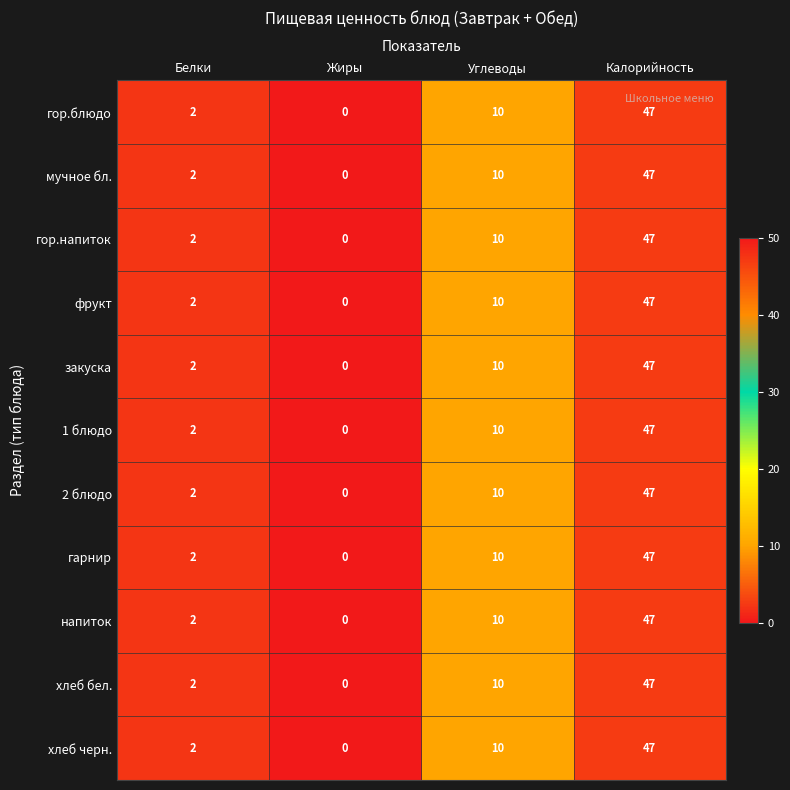

Is it true that гарнир equals 28 at Жиры?

False